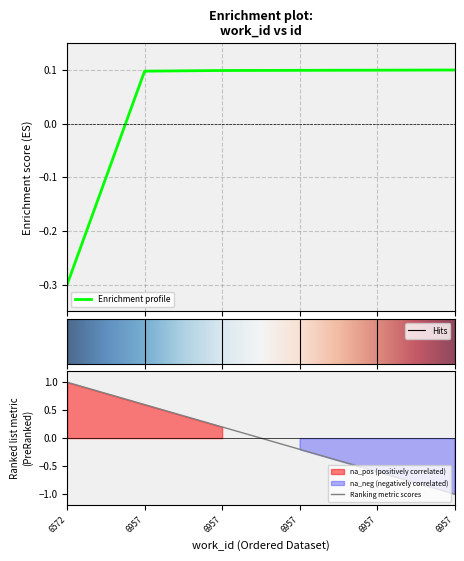

Rank the categories by value from lowest to highest.

6572, 6957, 6957, 6957, 6957, 6957